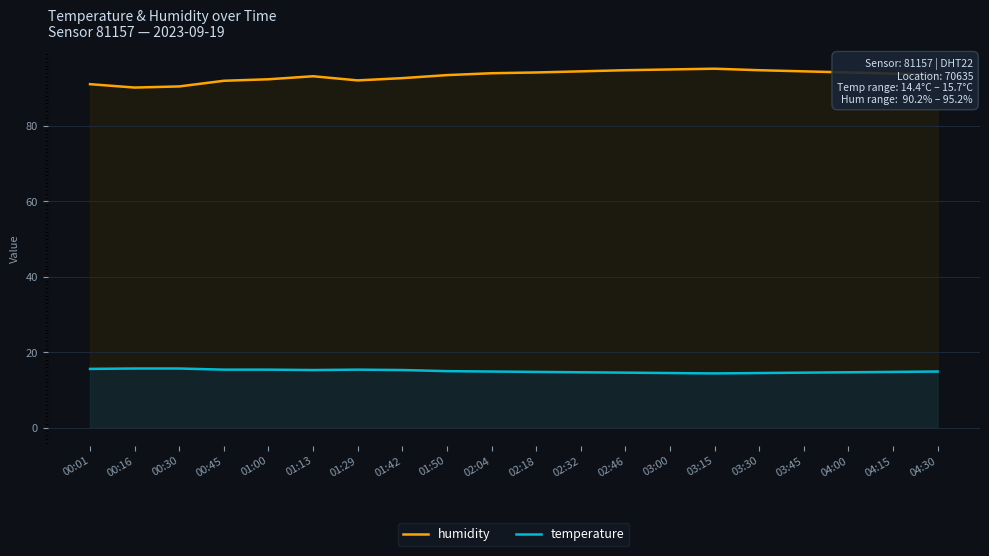

True or false: humidity and temperature intersect in this chart.

False